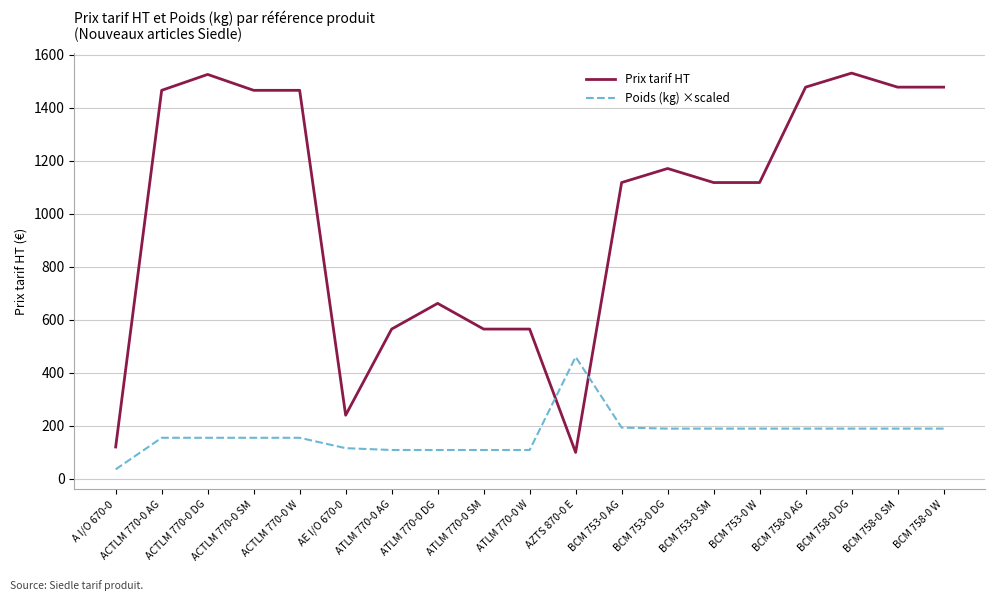

What is the difference between the highest and lowest values at ATLM 770-0 DG?

553.4